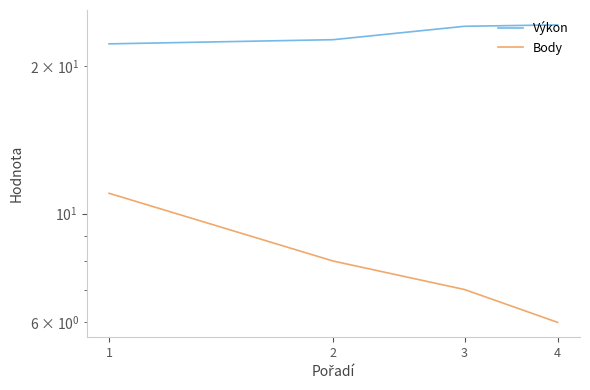

List the series in order of their peak value, lowest first.

Body, Výkon